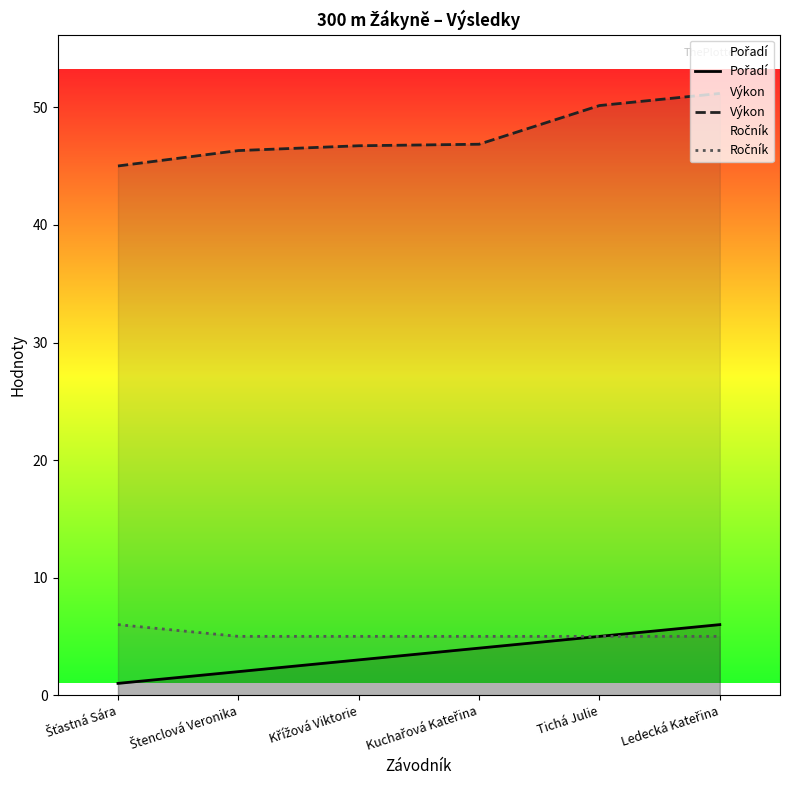

Reading left to right, list all the values displayed in this chart.

Pořadí: Šťastná Sára=1.0	Štenclová Veronika=2.0	Křížová Viktorie=3.0	Kuchařová Kateřina=4.0	Tichá Julie=5.0	Ledecká Kateřina=6.0
Výkon: Šťastná Sára=45.0	Štenclová Veronika=46.3	Křížová Viktorie=46.7	Kuchařová Kateřina=46.9	Tichá Julie=50.2	Ledecká Kateřina=51.2
Ročník: Šťastná Sára=6.0	Štenclová Veronika=5.0	Křížová Viktorie=5.0	Kuchařová Kateřina=5.0	Tichá Julie=5.0	Ledecká Kateřina=5.0